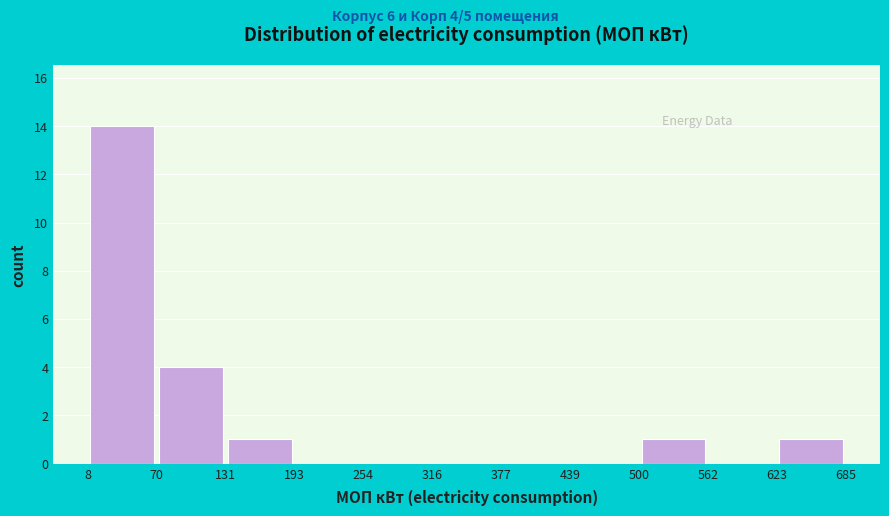

Which range on the x-axis has the tallest bar?

8 to 70